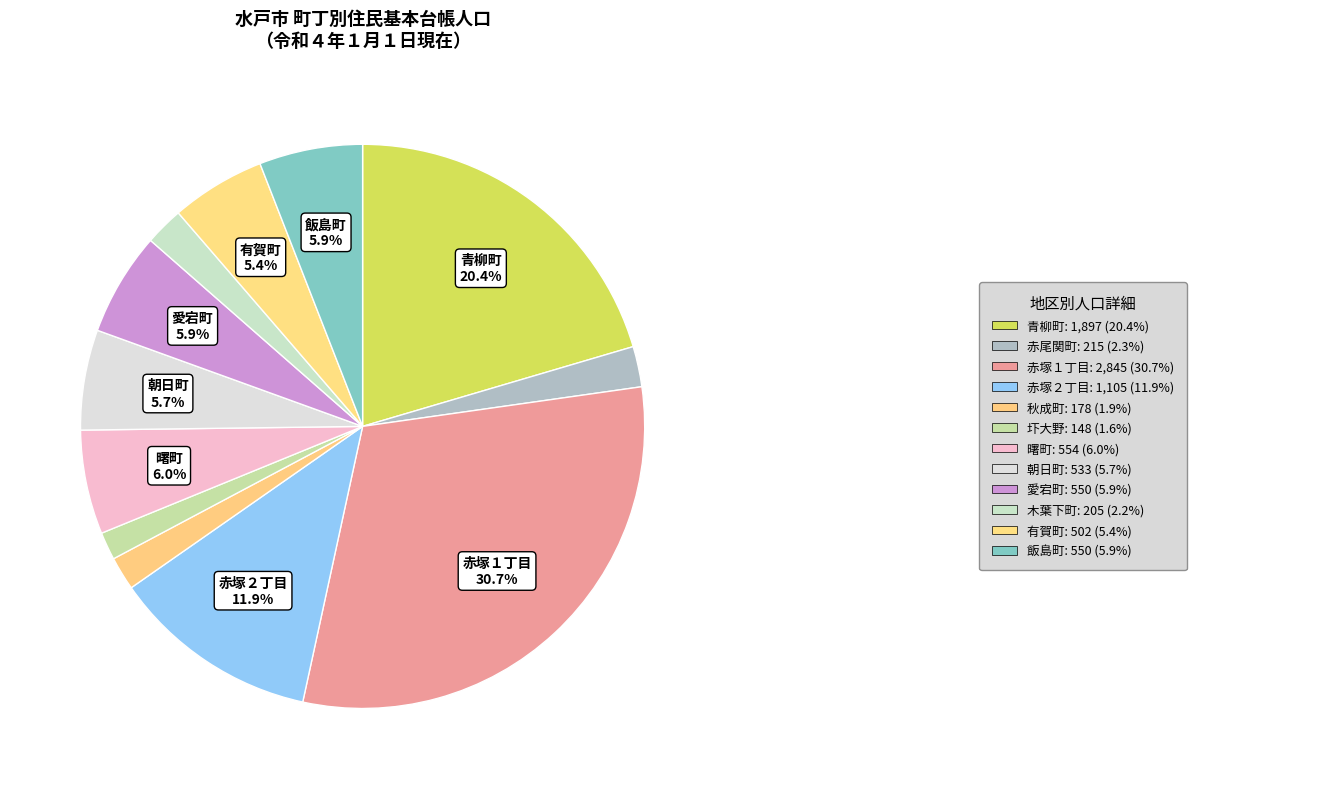

Count the number of slices in the pie.

12